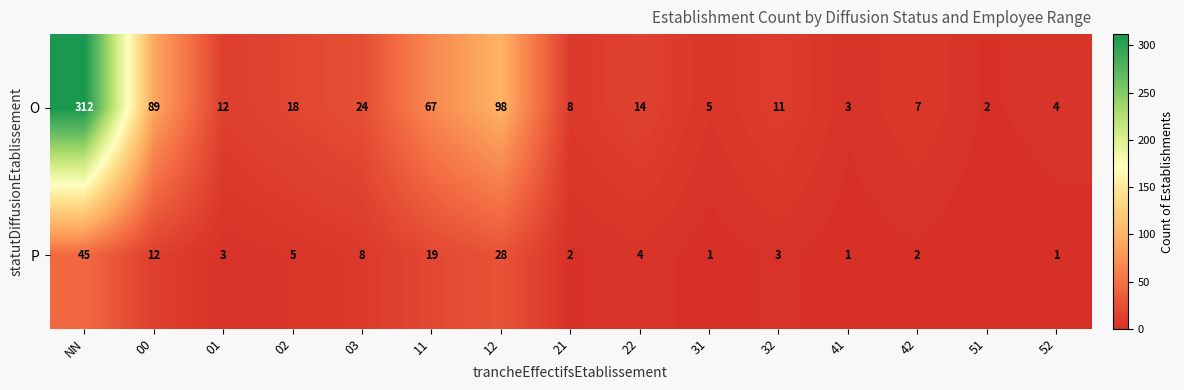

At 31, list the series in order from smallest to largest.

P, O